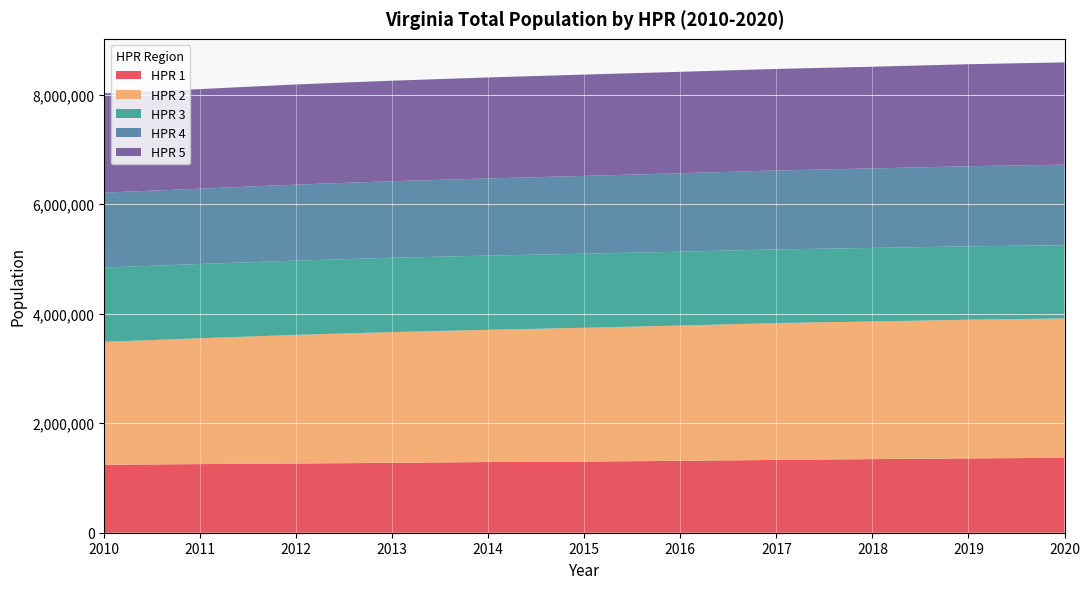

Reading right to left, extract all data points from this chart.

HPR 1: 2020=1368705	2019=1357025	2018=1344362	2017=1329727	2016=1313068	2015=1298911	2014=1291347	2013=1276031	2012=1264073	2011=1253412	2010=1240337
HPR 2: 2020=2544942	2019=2533270	2018=2514082	2017=2499830	2016=2470557	2015=2443782	2014=2414792	2013=2388600	2012=2348983	2011=2298756	2010=2245591
HPR 3: 2020=1337168	2019=1340284	2018=1342784	2017=1344974	2016=1349272	2015=1353194	2014=1355073	2013=1357259	2012=1356784	2011=1355853	2010=1356899
HPR 4: 2020=1471511	2019=1463047	2018=1452267	2017=1441948	2016=1431873	2015=1421027	2014=1409420	2013=1397929	2012=1388177	2011=1375608	2010=1368767
HPR 5: 2020=1868237	2019=1863016	2018=1857425	2017=1854532	2016=1852881	2015=1850389	2014=1844798	2013=1836042	2012=1829439	2011=1818808	2010=1812410